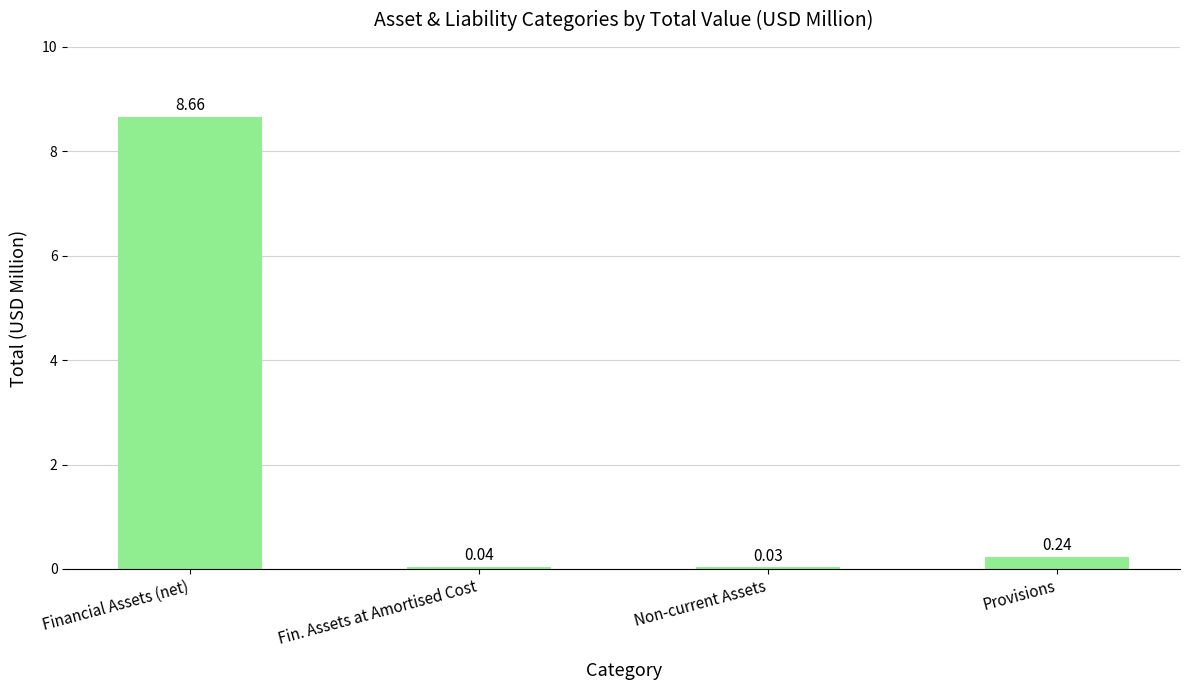

What is the difference between the maximum and minimum values?

8.6